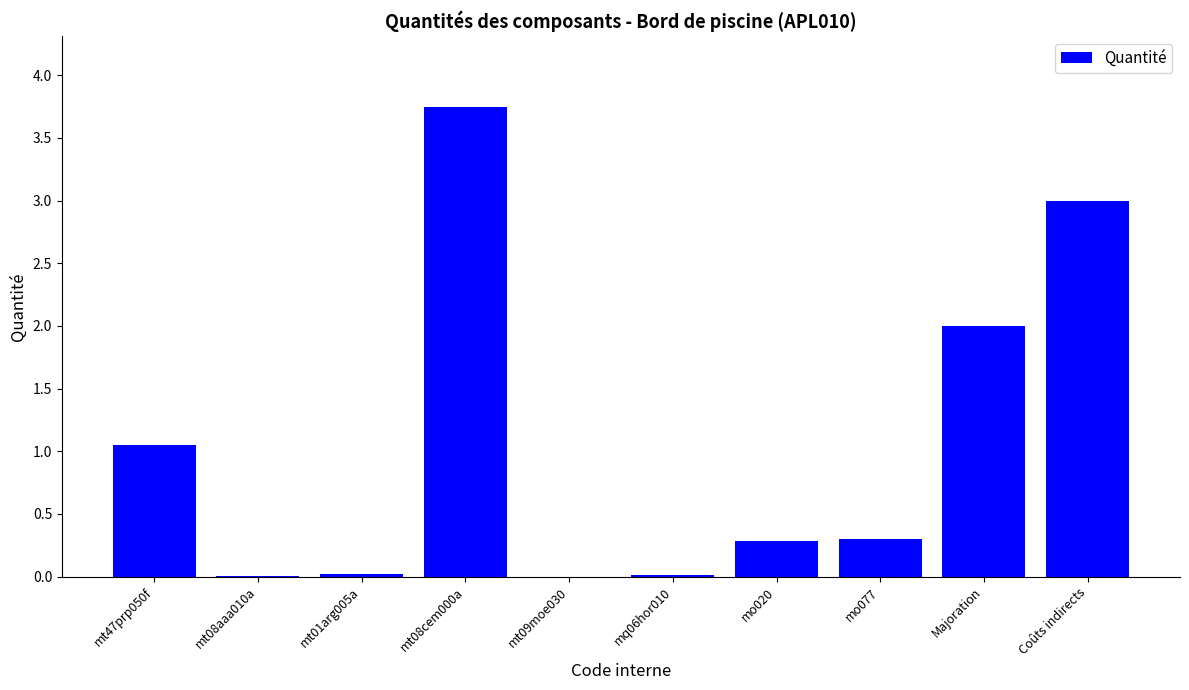

Are the bars horizontal?

No